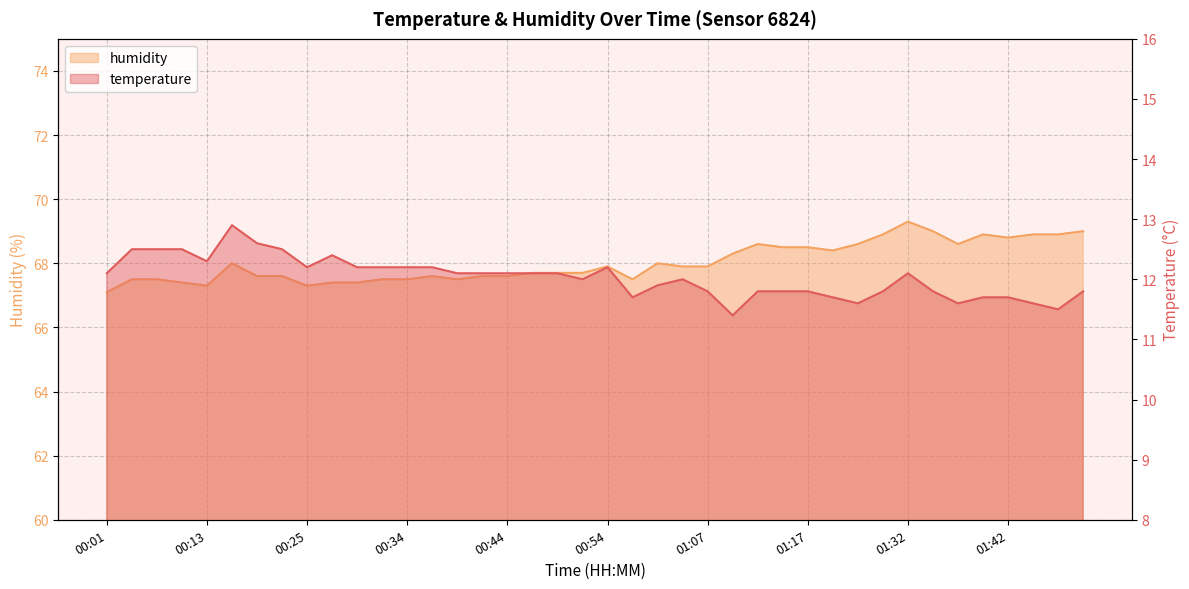

Where does the temperature series first go above 12?

00:01